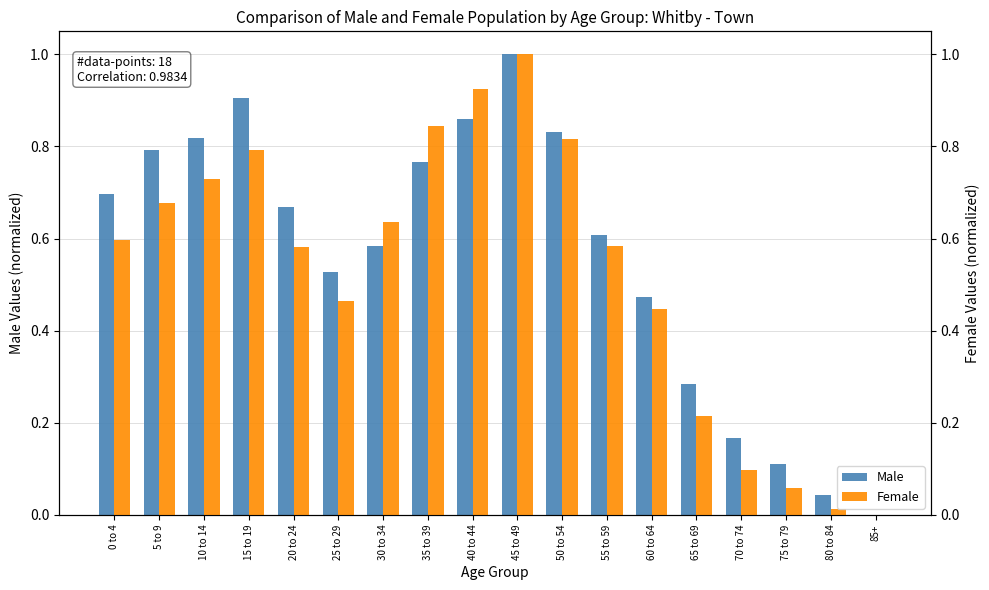

What is the difference between the maximum and minimum values in the Female series?

1.0